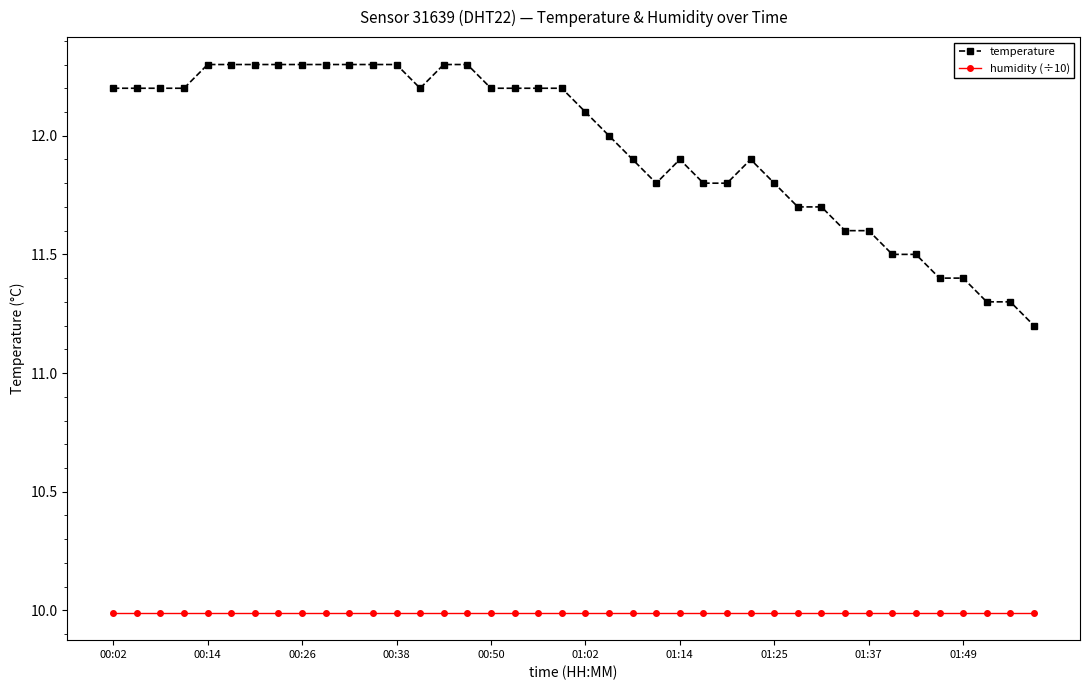

What is the value of the temperature point at the 35th from the left?

11.5